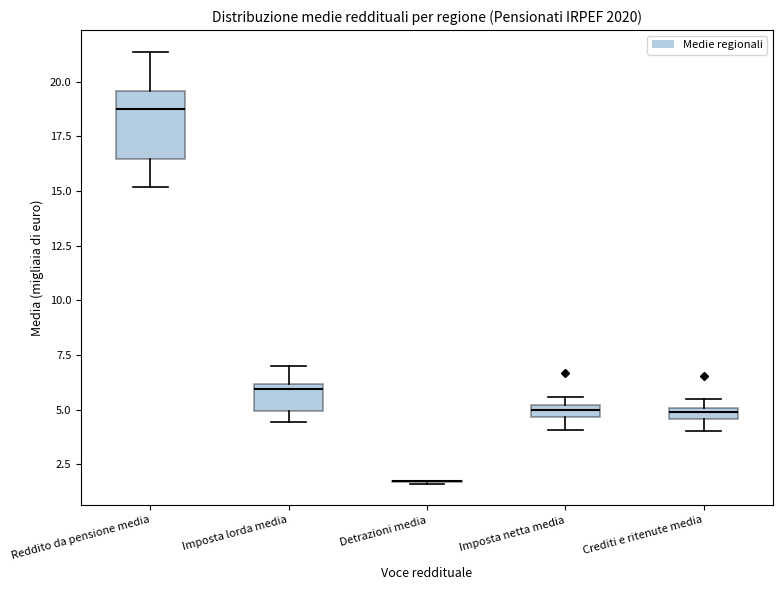

Comparing the boxes themselves (not the whiskers), which one is the tallest?

Reddito da pensione media